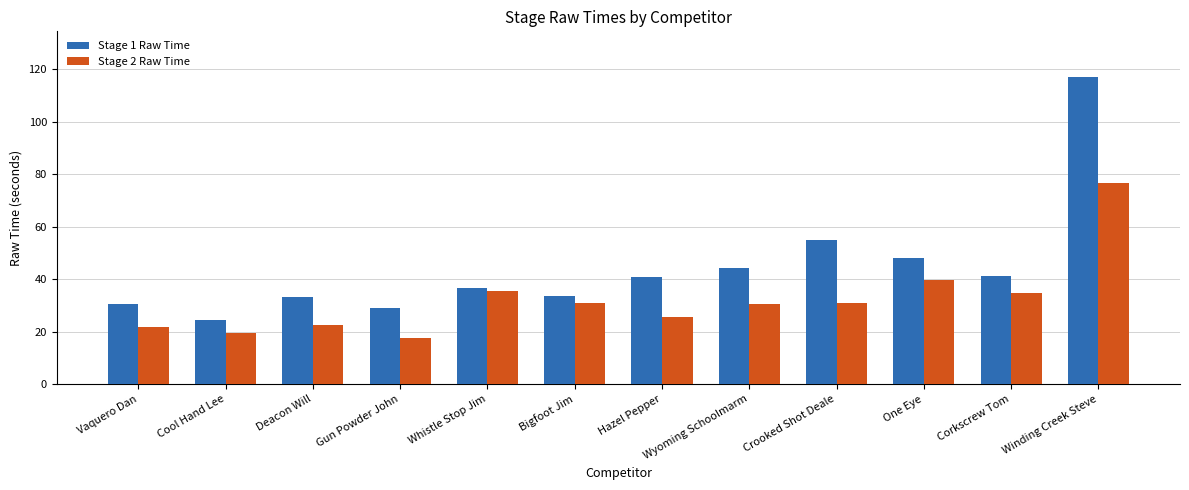

Is it true that Stage 2 Raw Time equals 9.2 at Gun Powder John?

False